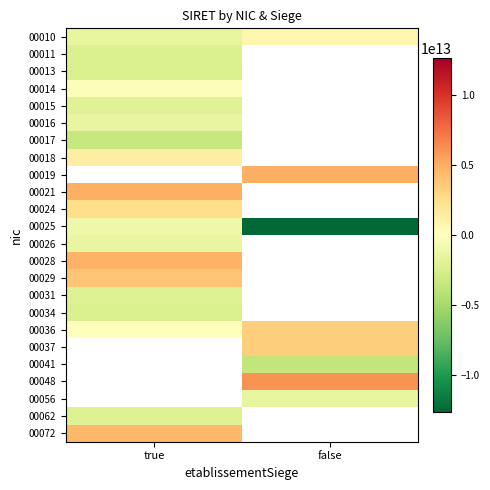

What is the greatest value displayed?

6061524363352.7